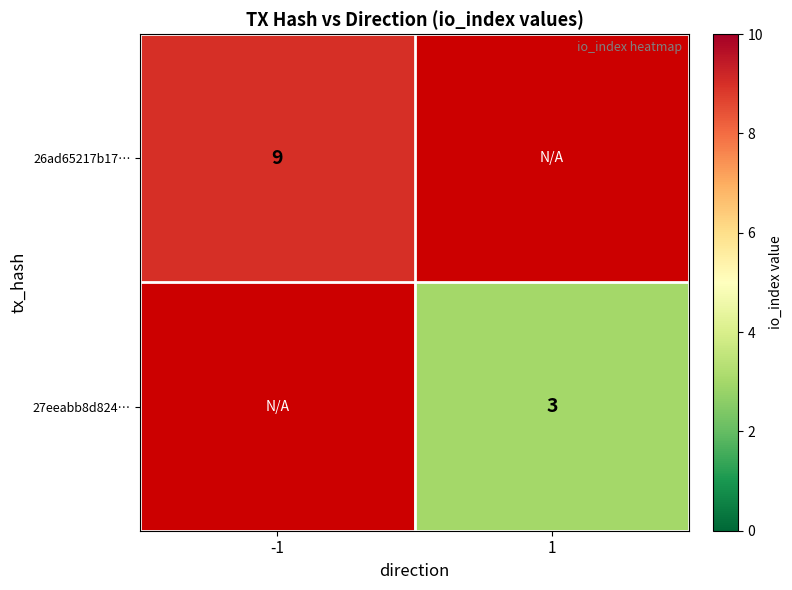

The 26ad65217b17… series shows 9 at -1. True or false?

True